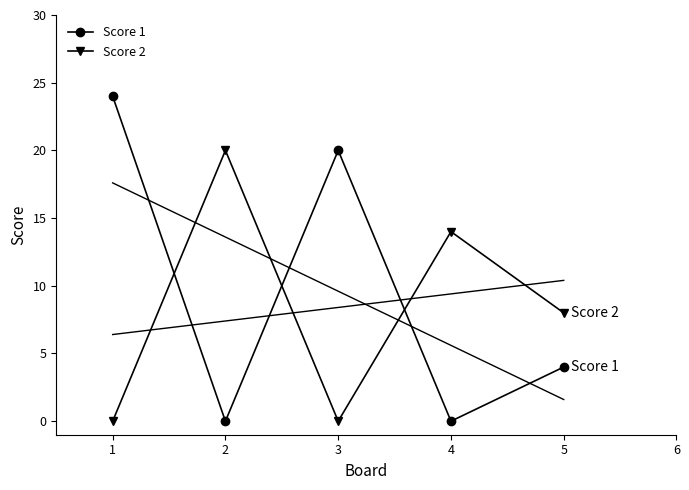

List the series in order of their peak value, lowest first.

Score 2, Score 1